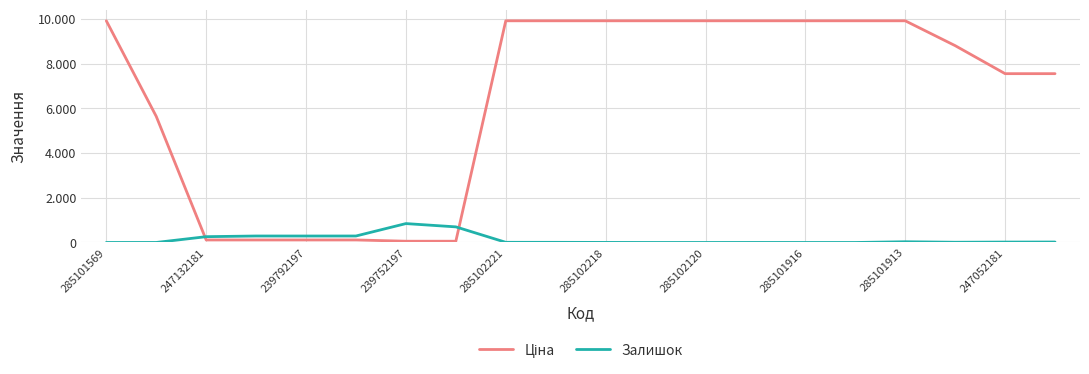

Does the chart display data point markers on the line(s)?

No